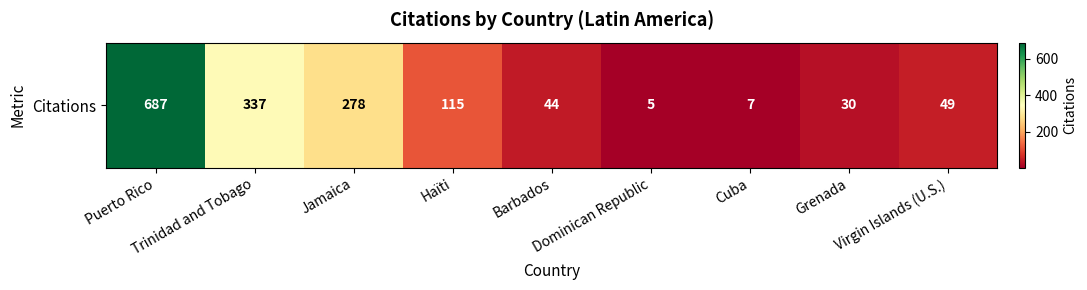

What is the difference between the values at Haïti and Trinidad and Tobago?

222